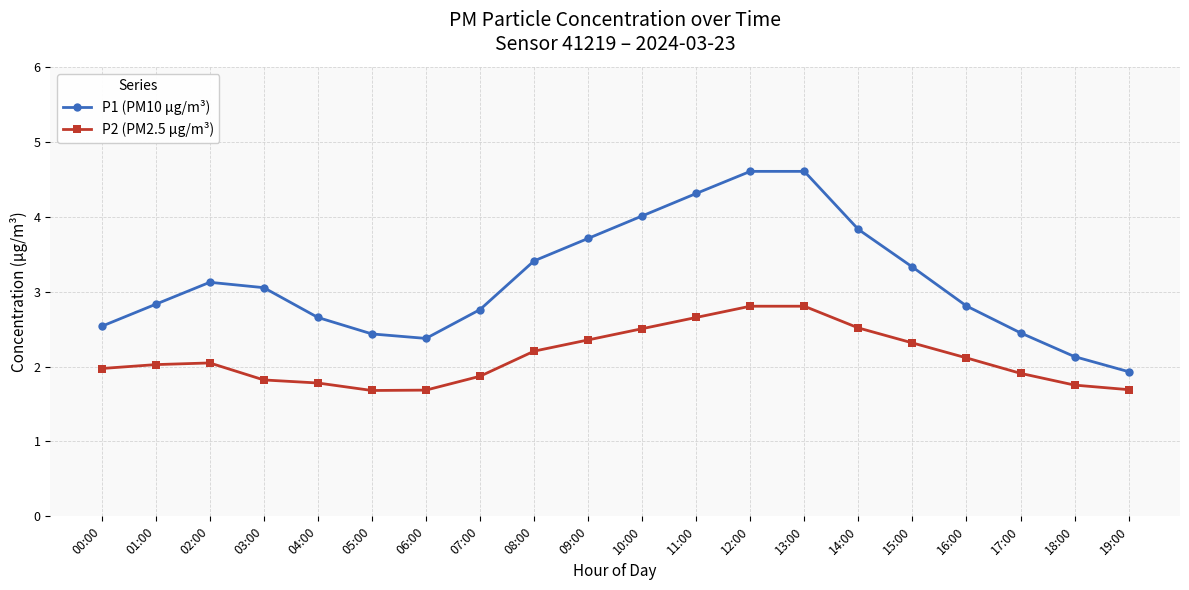

Which series has the largest total across all categories?

P1 (PM10 µg/m³)